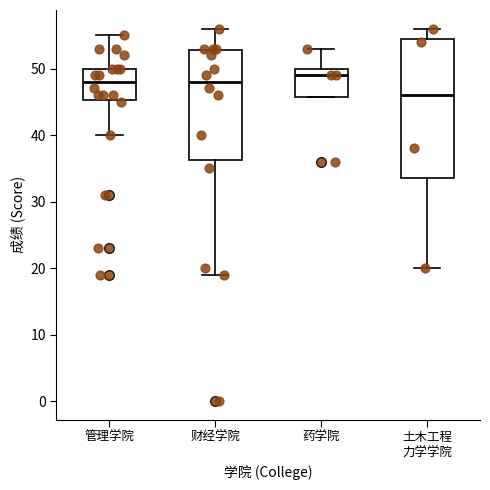

Where does the lower whisker of the box for 财经学院 end on the y-axis? The values are not printed on the chart, so give them approximately, as read against the axis.

19